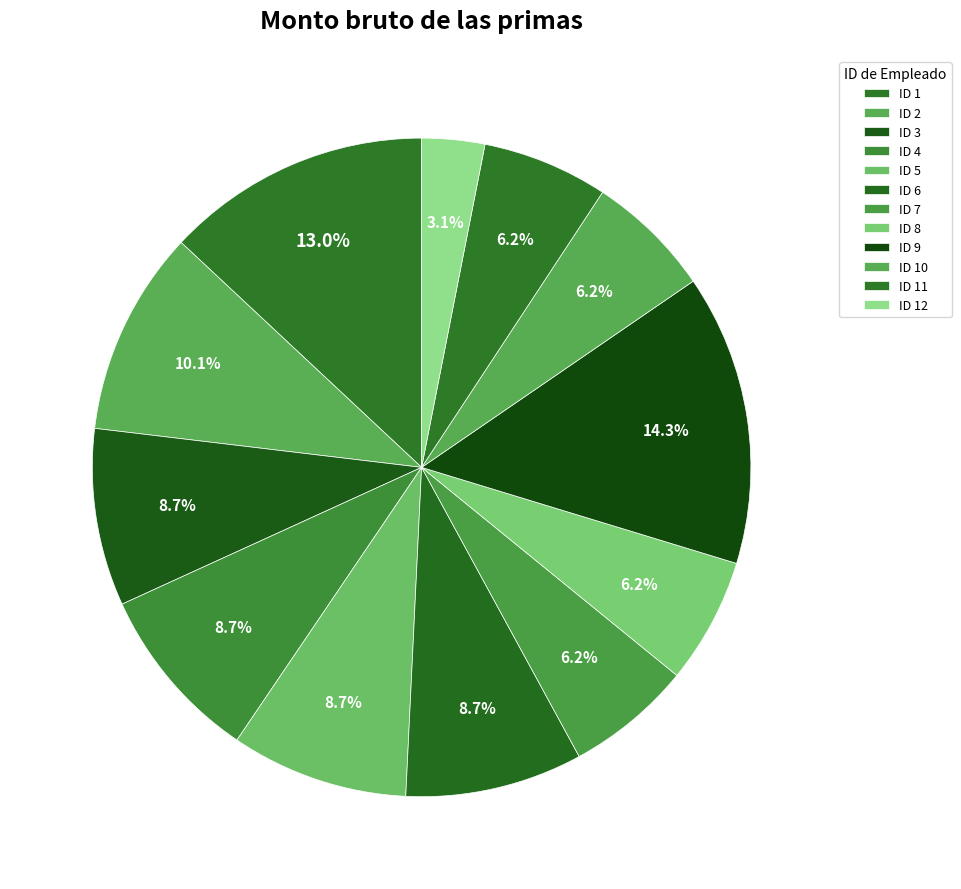

The ID 4 slice represents 9% of the pie. True or false?

True